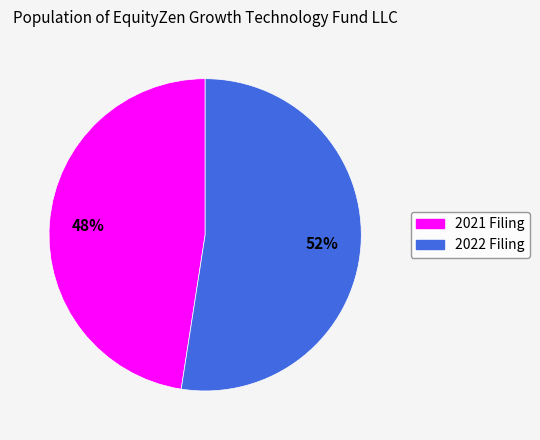

Is there any slice that represents more than half of the pie?

Yes